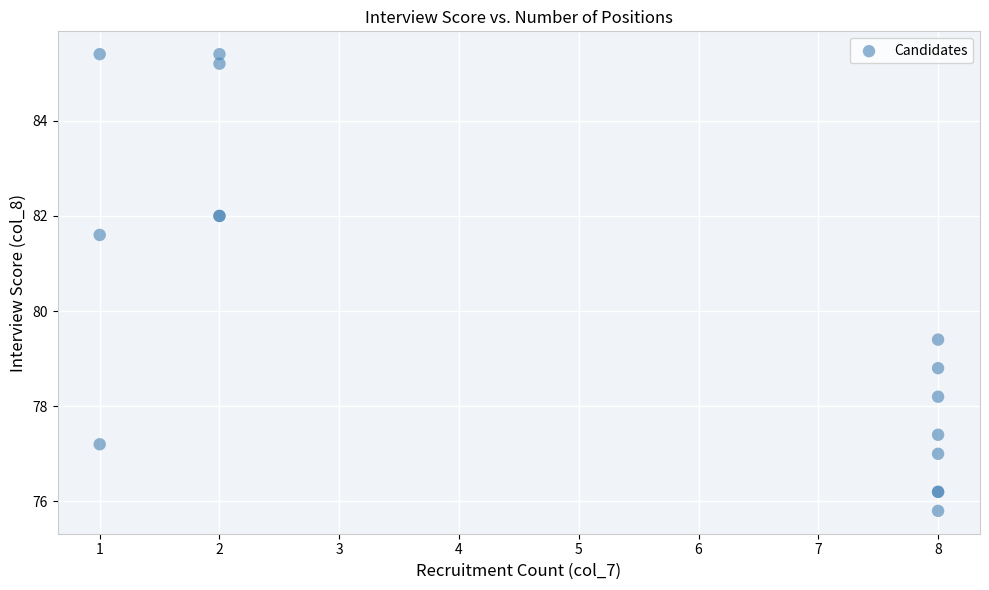

What Y value in the scatter plot is closest to 80?

79.4